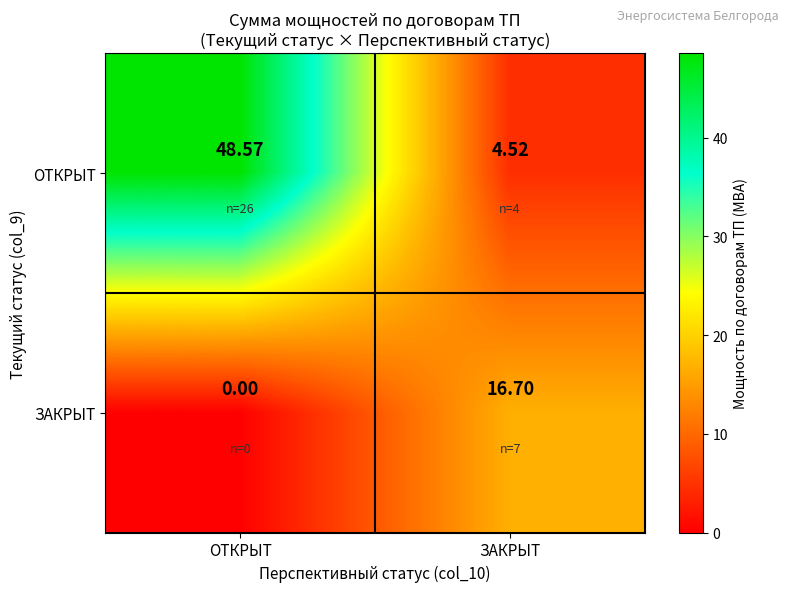

Which category has the lowest value in the ОТКРЫТ series?

ЗАКРЫТ